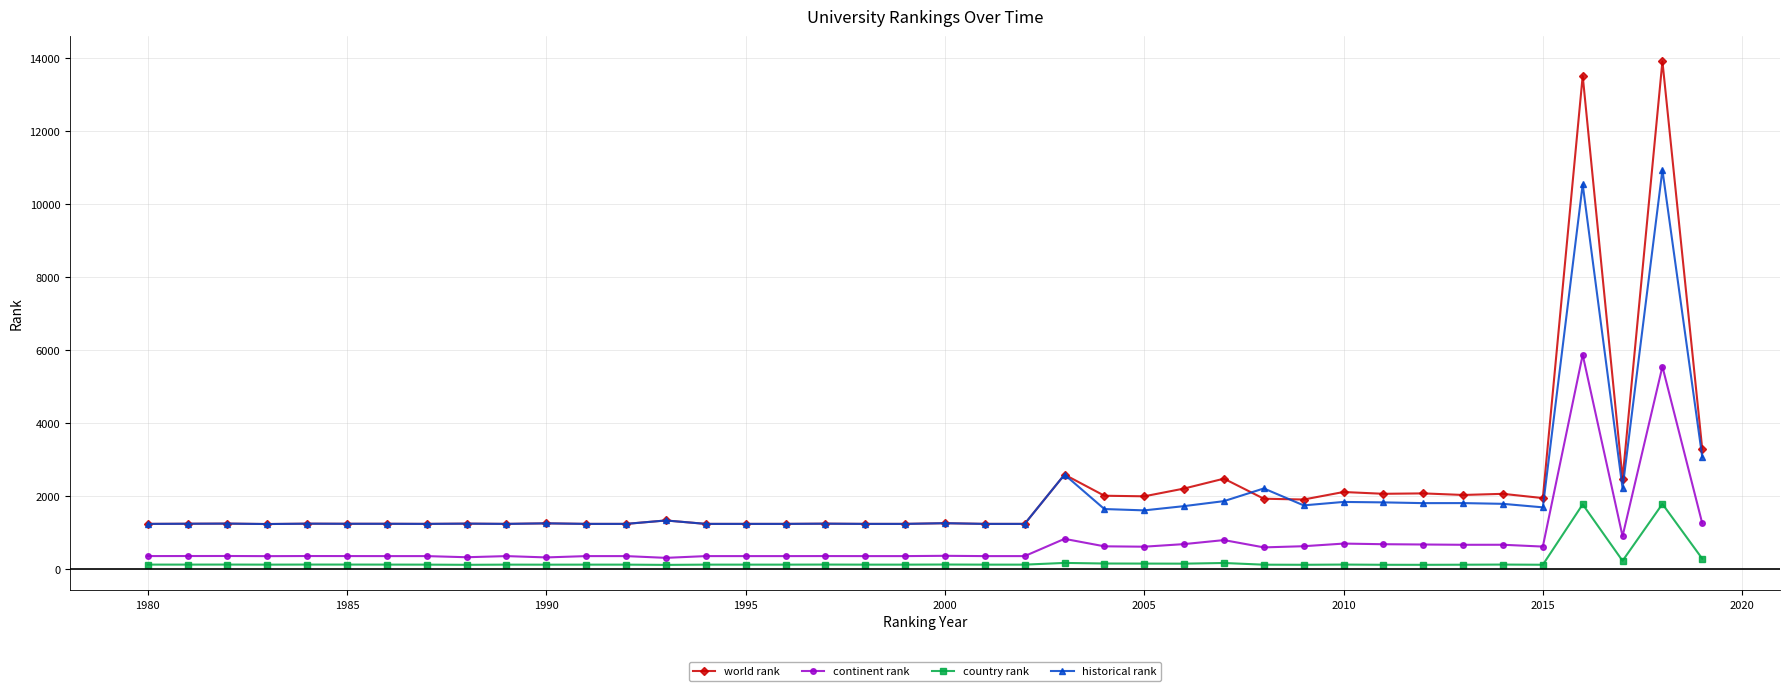

True or false: historical rank has more than 2 points higher than both neighbors.

True